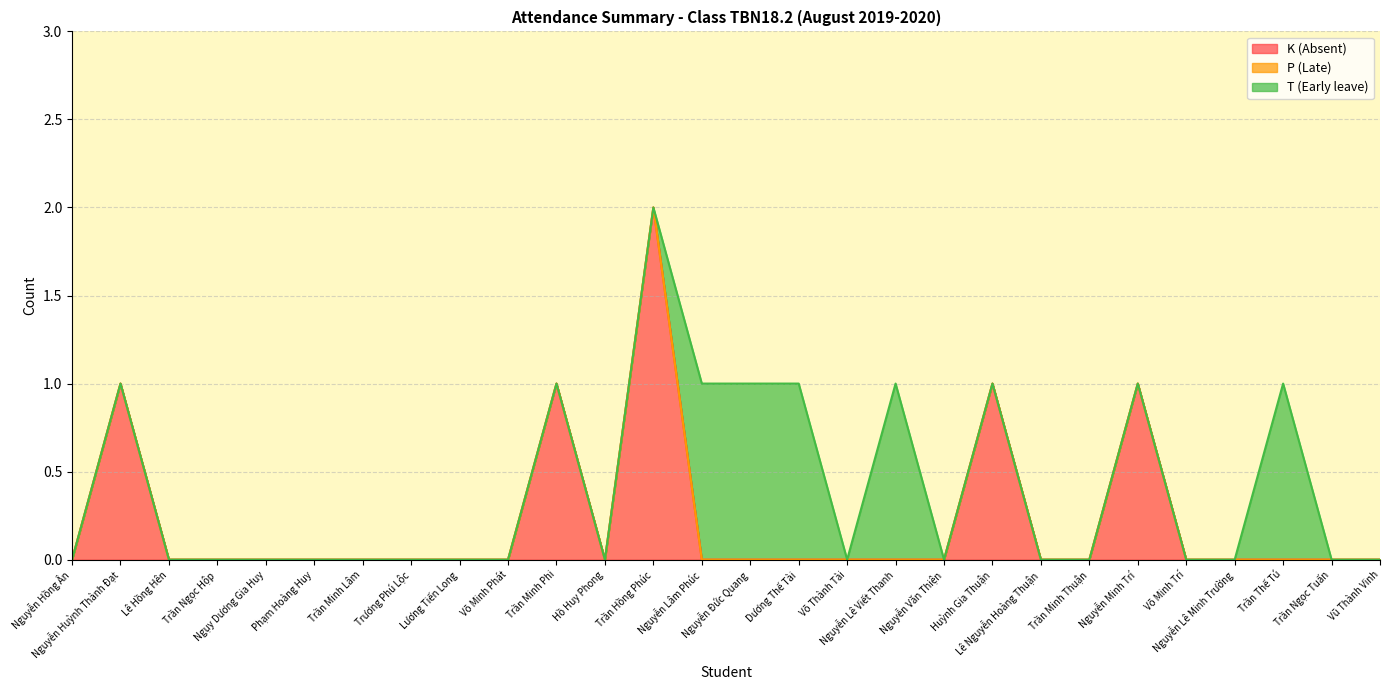

Reading left to right, extract all data points from this chart.

K (Absent): Nguyễn Hồng Ân=0	Nguyễn Huỳnh Thành Đạt=1	Lê Hồng Hên=0	Trần Ngọc Hộp=0	Ngụy Dương Gia Huy=0	Phạm Hoàng Huy=0	Trần Minh Lâm=0	Trương Phú Lộc=0	Lương Tiến Long=0	Võ Minh Phát=0	Trần Minh Phi=1	Hồ Huy Phong=0	Trần Hồng Phúc=2	Nguyễn Lâm Phúc=0	Nguyễn Đức Quang=0	Dương Thế Tài=0	Võ Thành Tài=0	Nguyễn Lê Viết Thanh=0	Nguyễn Văn Thiện=0	Huỳnh Gia Thuận=1	Lê Nguyễn Hoàng Thuận=0	Trần Minh Thuận=0	Nguyễn Minh Trí=1	Võ Minh Trí=0	Nguyễn Lê Minh Trường=0	Trần Thế Tú=0	Trần Ngọc Tuấn=0	Vũ Thành Vinh=0
P (Late): Nguyễn Hồng Ân=0	Nguyễn Huỳnh Thành Đạt=0	Lê Hồng Hên=0	Trần Ngọc Hộp=0	Ngụy Dương Gia Huy=0	Phạm Hoàng Huy=0	Trần Minh Lâm=0	Trương Phú Lộc=0	Lương Tiến Long=0	Võ Minh Phát=0	Trần Minh Phi=0	Hồ Huy Phong=0	Trần Hồng Phúc=0	Nguyễn Lâm Phúc=0	Nguyễn Đức Quang=0	Dương Thế Tài=0	Võ Thành Tài=0	Nguyễn Lê Viết Thanh=0	Nguyễn Văn Thiện=0	Huỳnh Gia Thuận=0	Lê Nguyễn Hoàng Thuận=0	Trần Minh Thuận=0	Nguyễn Minh Trí=0	Võ Minh Trí=0	Nguyễn Lê Minh Trường=0	Trần Thế Tú=0	Trần Ngọc Tuấn=0	Vũ Thành Vinh=0
T (Early leave): Nguyễn Hồng Ân=0	Nguyễn Huỳnh Thành Đạt=0	Lê Hồng Hên=0	Trần Ngọc Hộp=0	Ngụy Dương Gia Huy=0	Phạm Hoàng Huy=0	Trần Minh Lâm=0	Trương Phú Lộc=0	Lương Tiến Long=0	Võ Minh Phát=0	Trần Minh Phi=0	Hồ Huy Phong=0	Trần Hồng Phúc=0	Nguyễn Lâm Phúc=1	Nguyễn Đức Quang=1	Dương Thế Tài=1	Võ Thành Tài=0	Nguyễn Lê Viết Thanh=1	Nguyễn Văn Thiện=0	Huỳnh Gia Thuận=0	Lê Nguyễn Hoàng Thuận=0	Trần Minh Thuận=0	Nguyễn Minh Trí=0	Võ Minh Trí=0	Nguyễn Lê Minh Trường=0	Trần Thế Tú=1	Trần Ngọc Tuấn=0	Vũ Thành Vinh=0